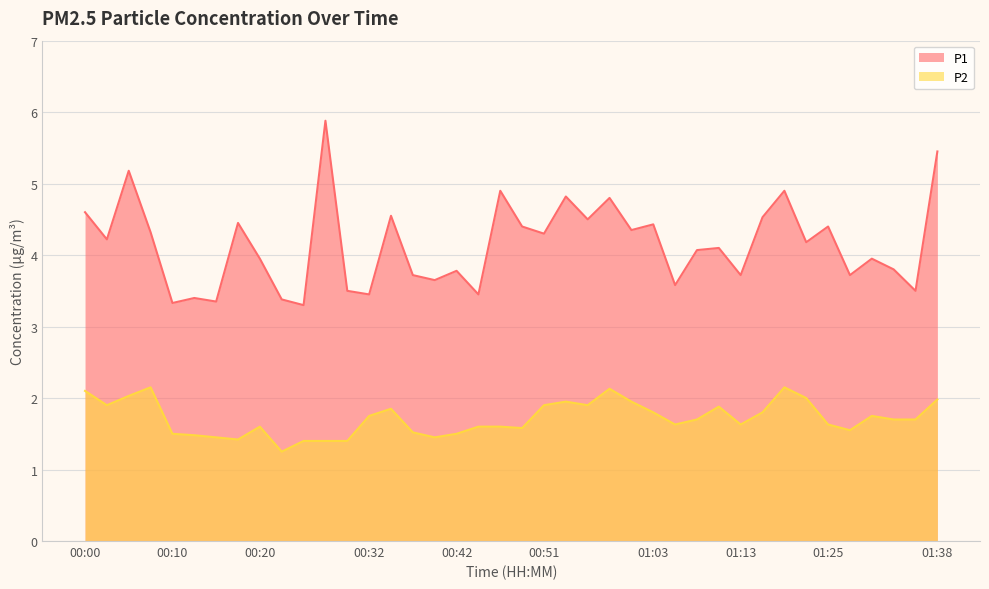

At which label is P1 closest to 4?

00:20